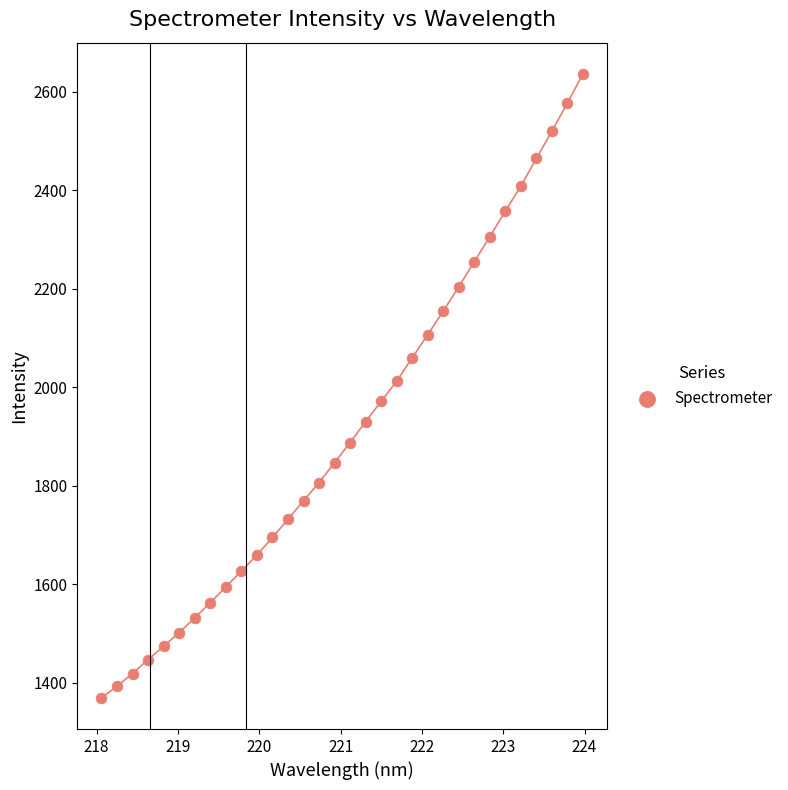

What is the range of Y values (max minus min)?

1266.6